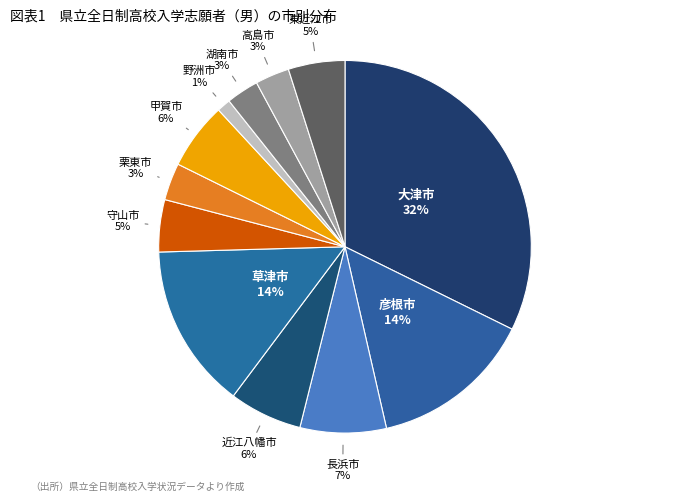

Count the number of slices in the pie.

12